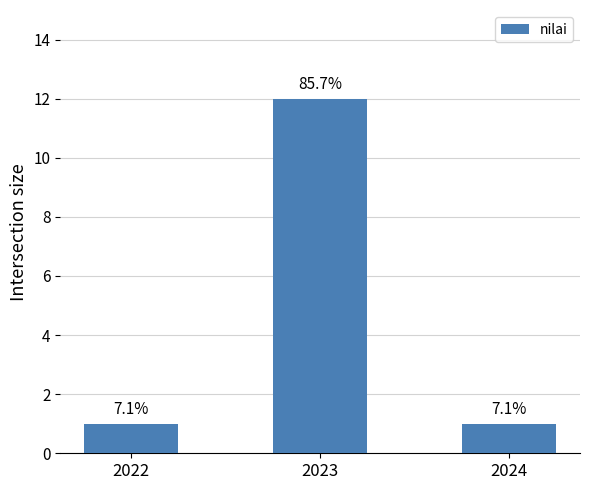

Does the chart contain any negative values?

No